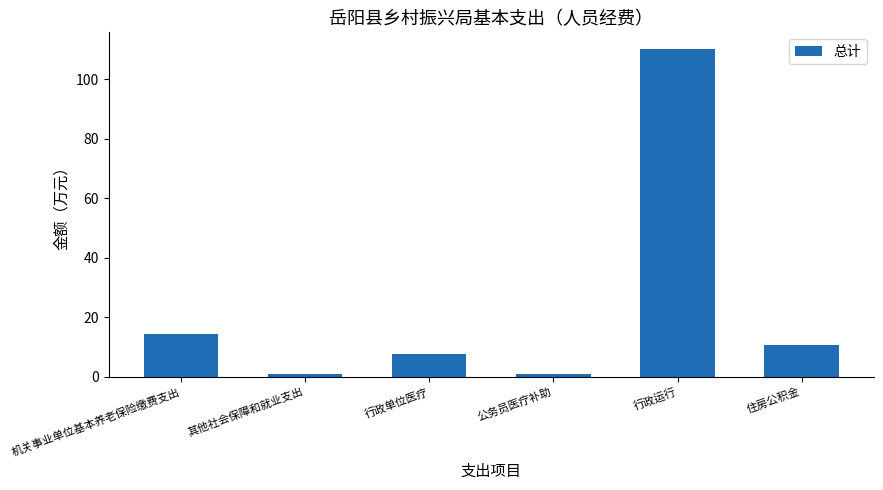

Where is the data nearest to the value 55?

机关事业单位基本养老保险缴费支出